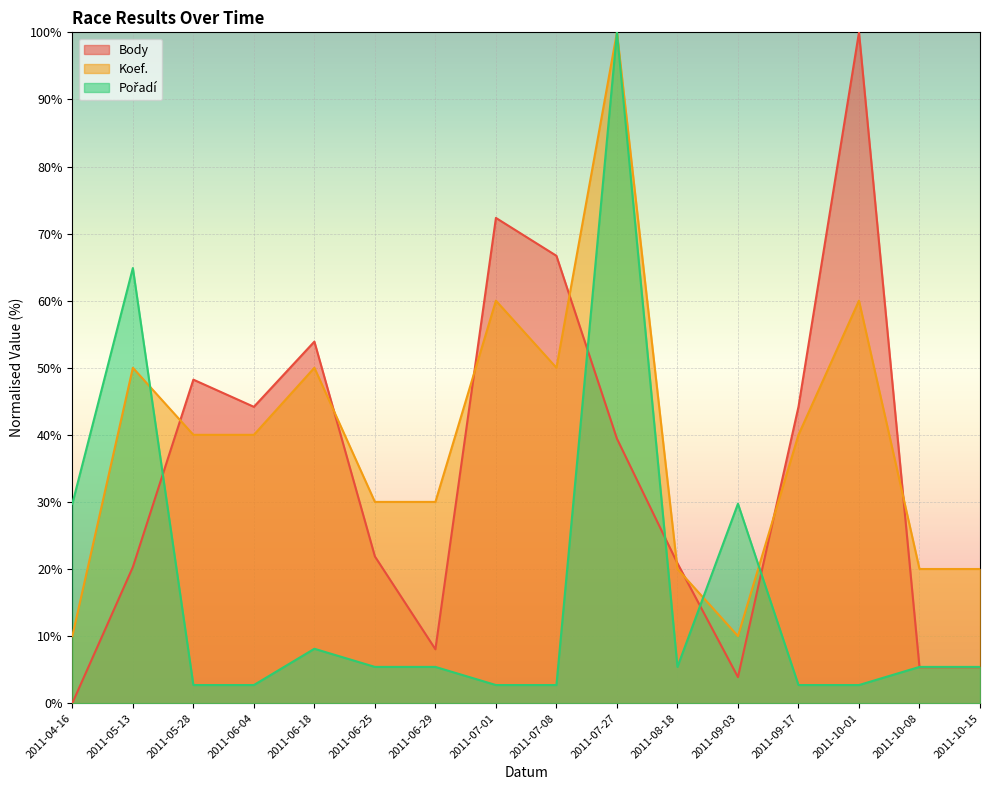

True or false: Koef. has more than 0 points higher than both neighbors.

True